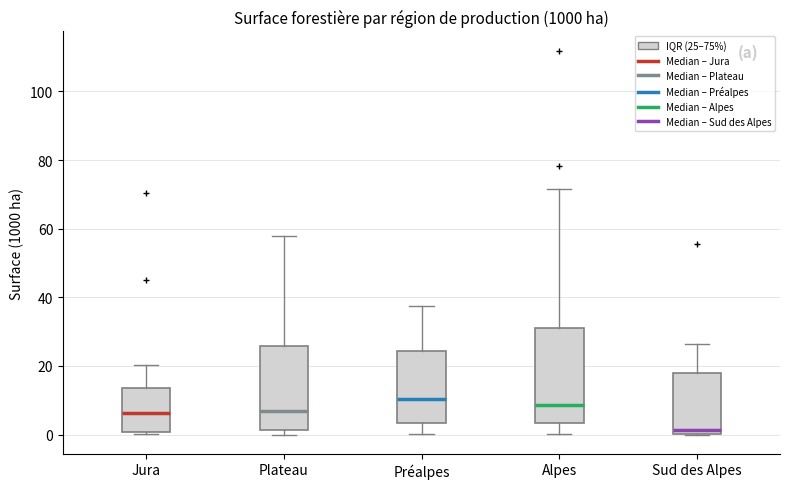

Where does the median line of the box for Plateau sit on the y-axis? The values are not printed on the chart, so give them approximately, as read against the axis.

6